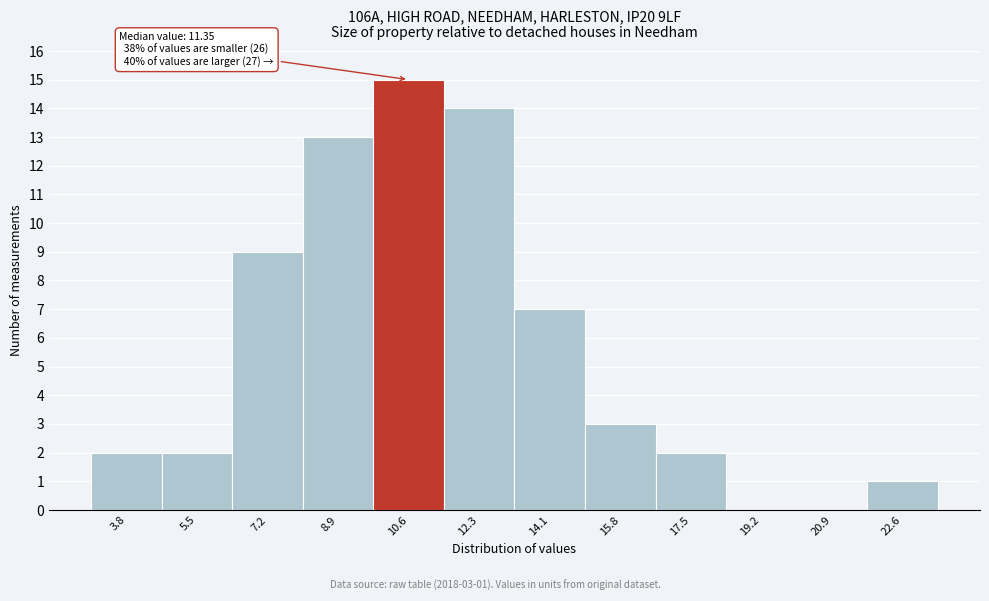

Reading left to right, list all the values displayed in this chart.

3.8=2	5.5=2	7.2=9	8.9=13	10.6=15	12.3=14	14.1=7	15.8=3	17.5=2	19.2=0	20.9=0	22.6=1